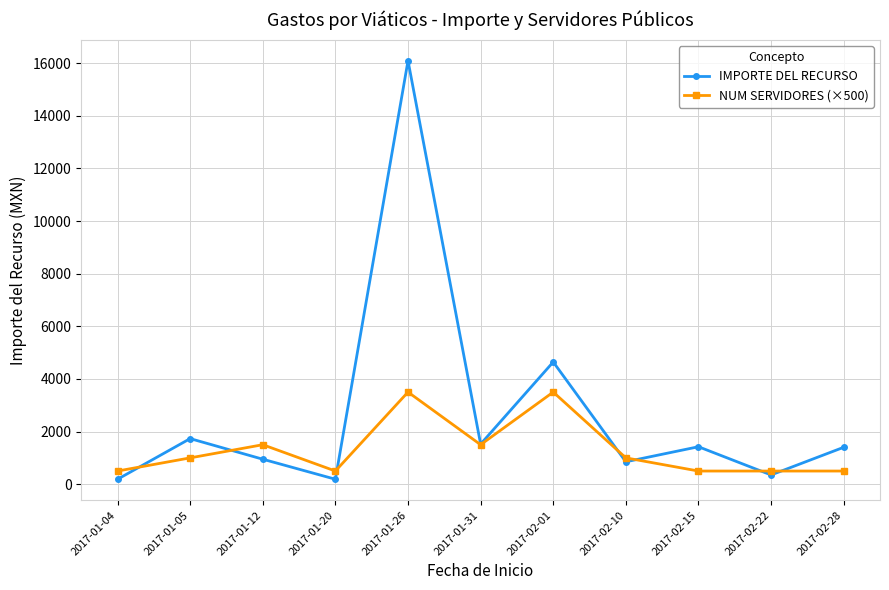

In NUM SERVIDORES (×500), how many points are higher than both neighbors (excluding endpoints)?

3